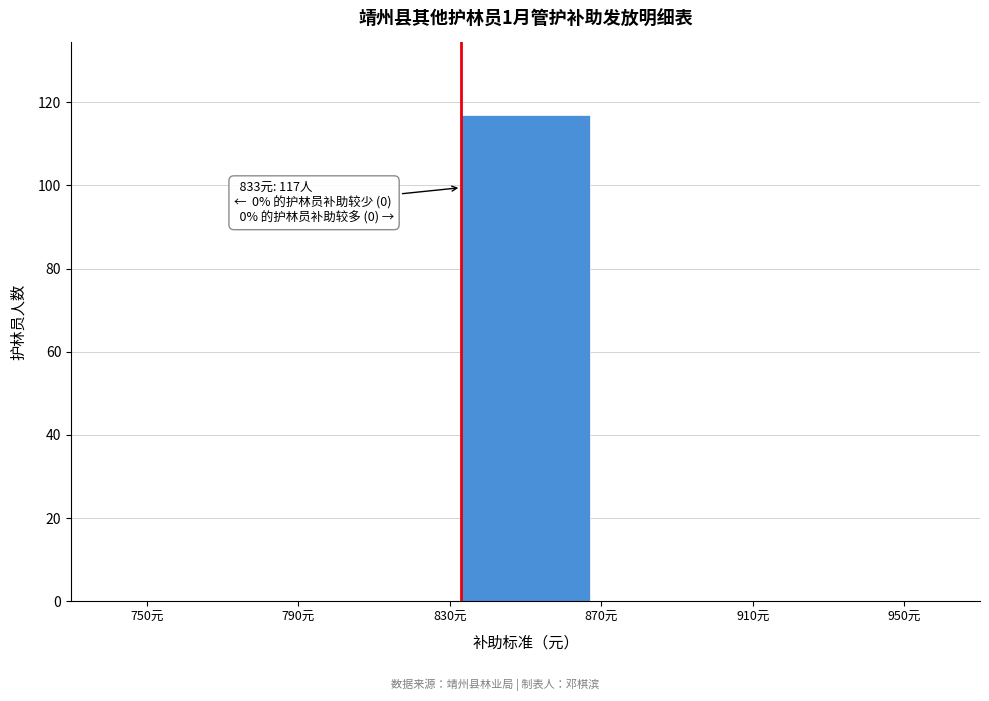

Over which range of the x-axis is the bar tallest?

830 to 870